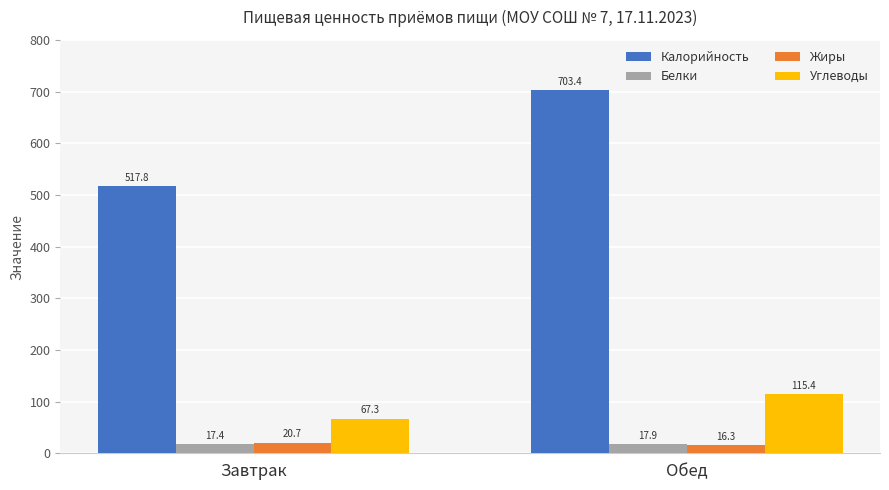

How many data points in Жиры are less than 20?

1